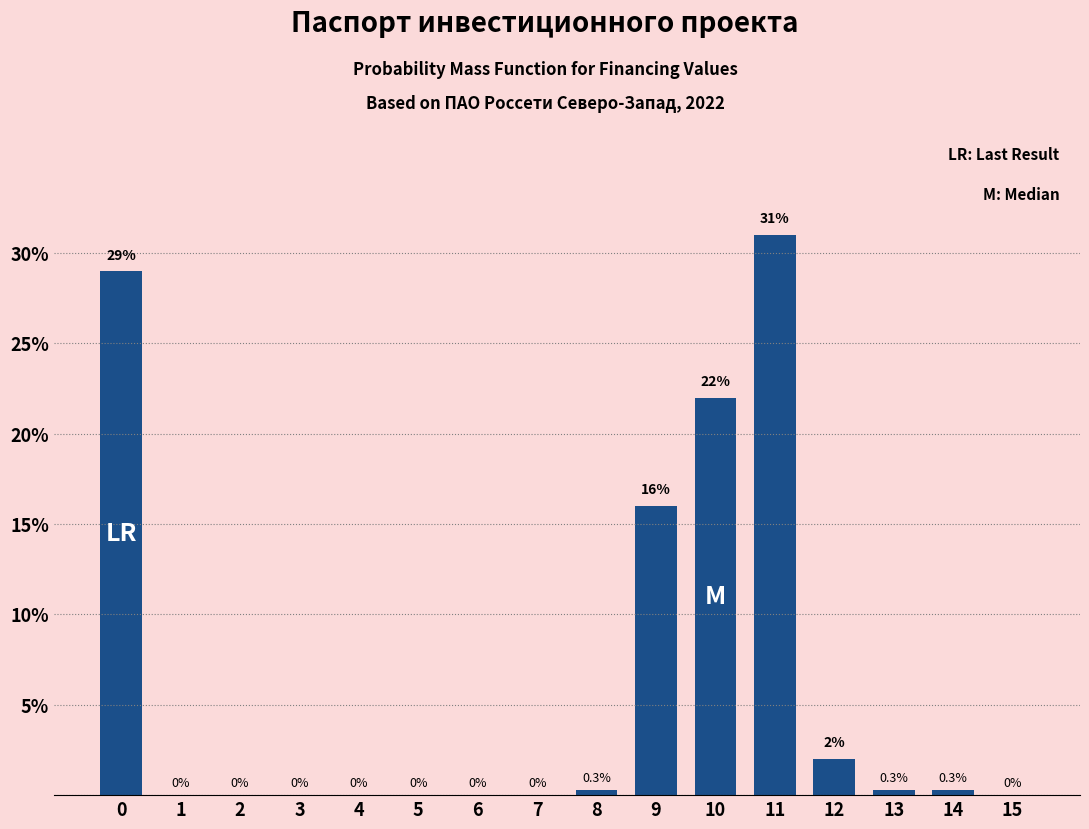

Reading left to right, extract all data points from this chart.

0=29.0	1=0.0	2=0.0	3=0.0	4=0.0	5=0.0	6=0.0	7=0.0	8=0.3	9=16.0	10=22.0	11=31.0	12=2.0	13=0.3	14=0.3	15=0.0